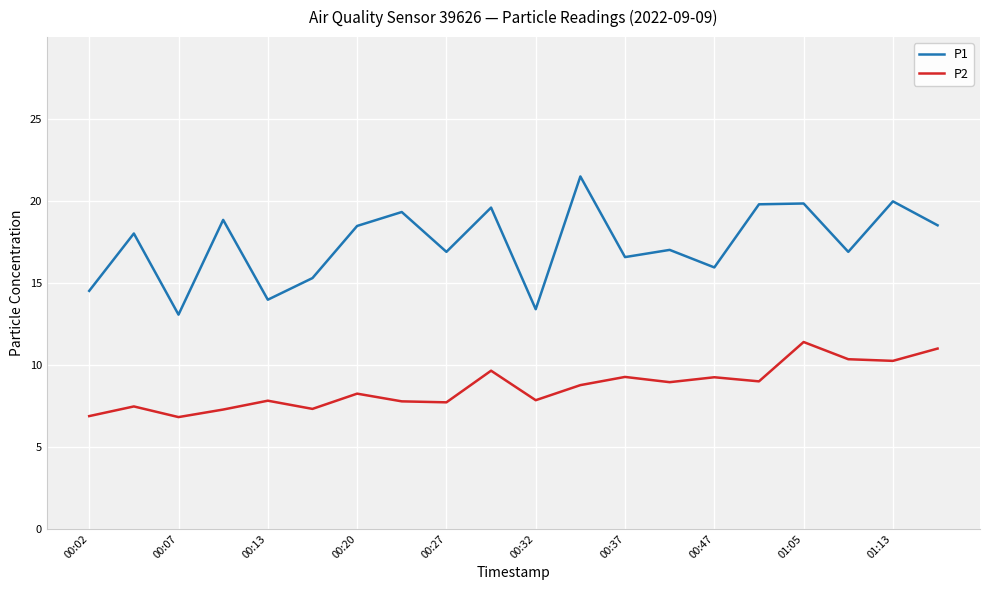

Which series has the largest range (max minus min)?

P1